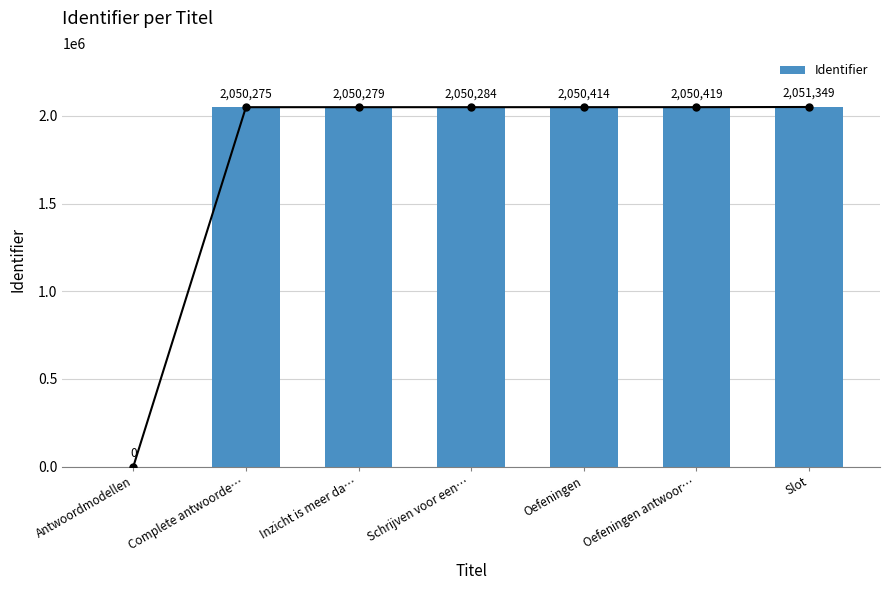

Reading left to right, what are all the values shown in this chart?

0	2050275	2050279	2050284	2050414	2050419	2051349